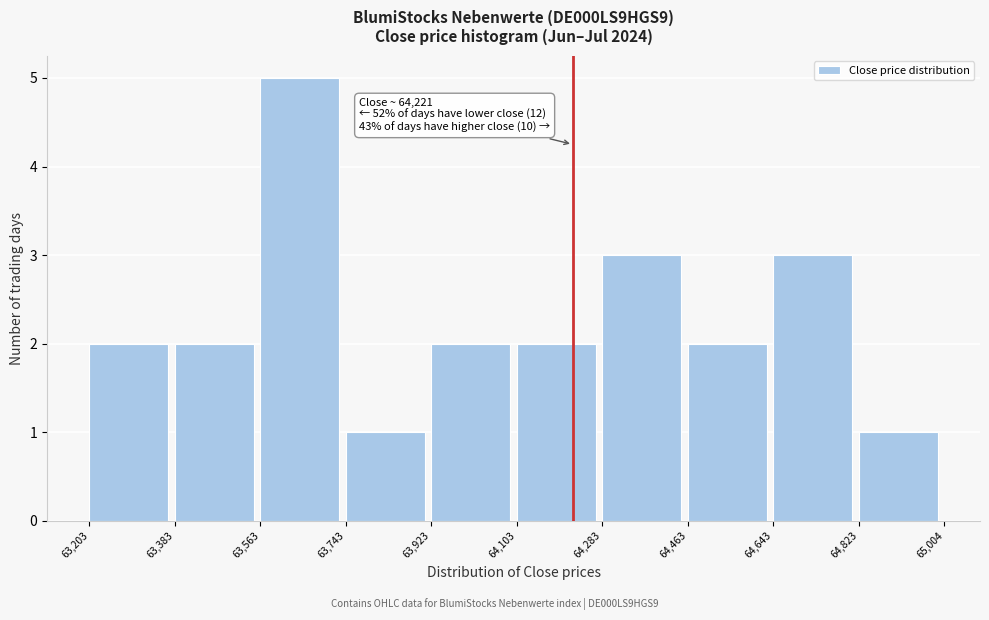

Over which range of the x-axis is the bar tallest?

63,563 to 63,743